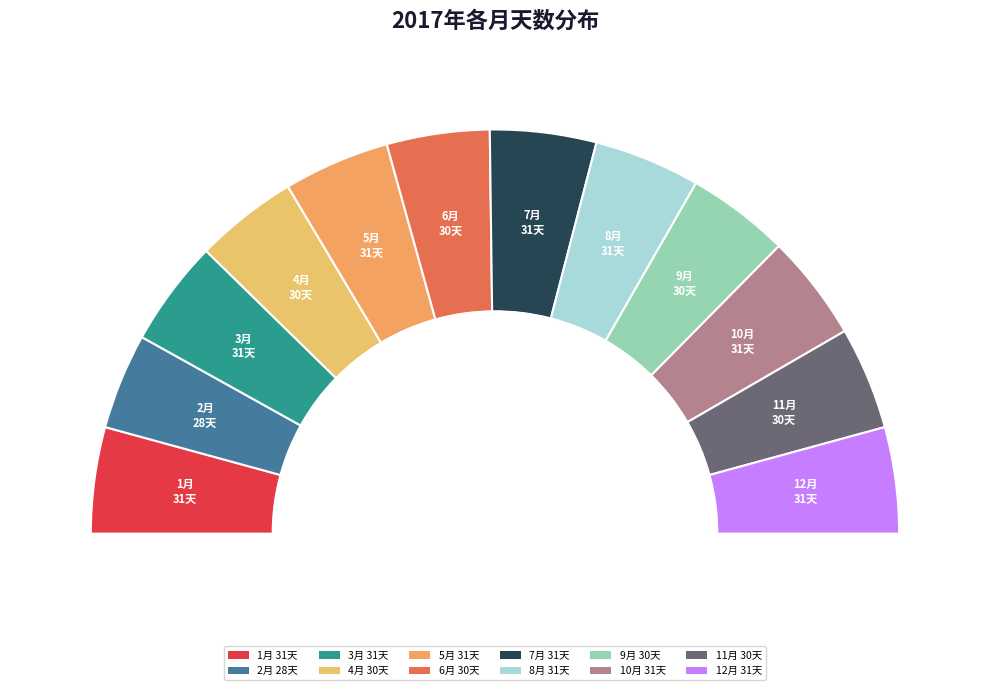

How many segments does this pie chart have?

12